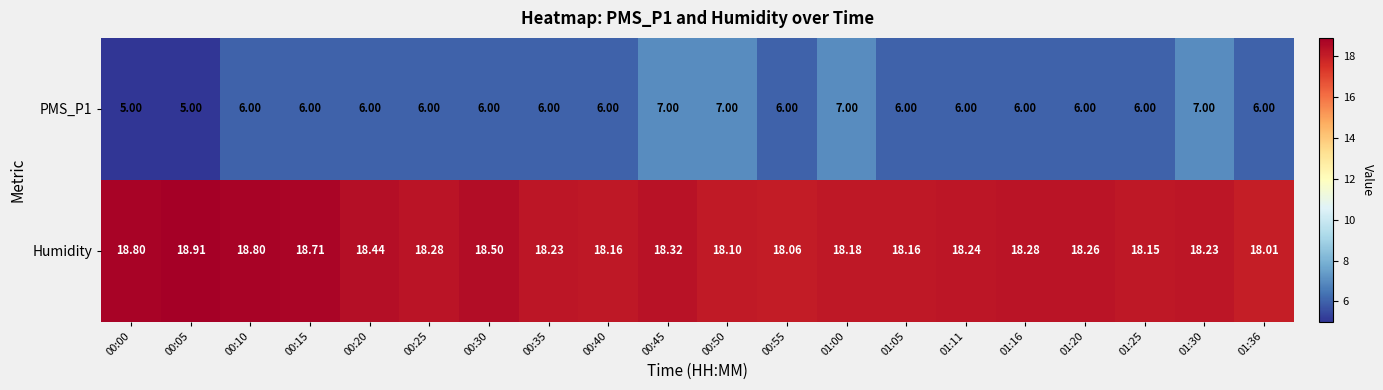

Which series changed the most between 01:11 and 01:20?

Humidity